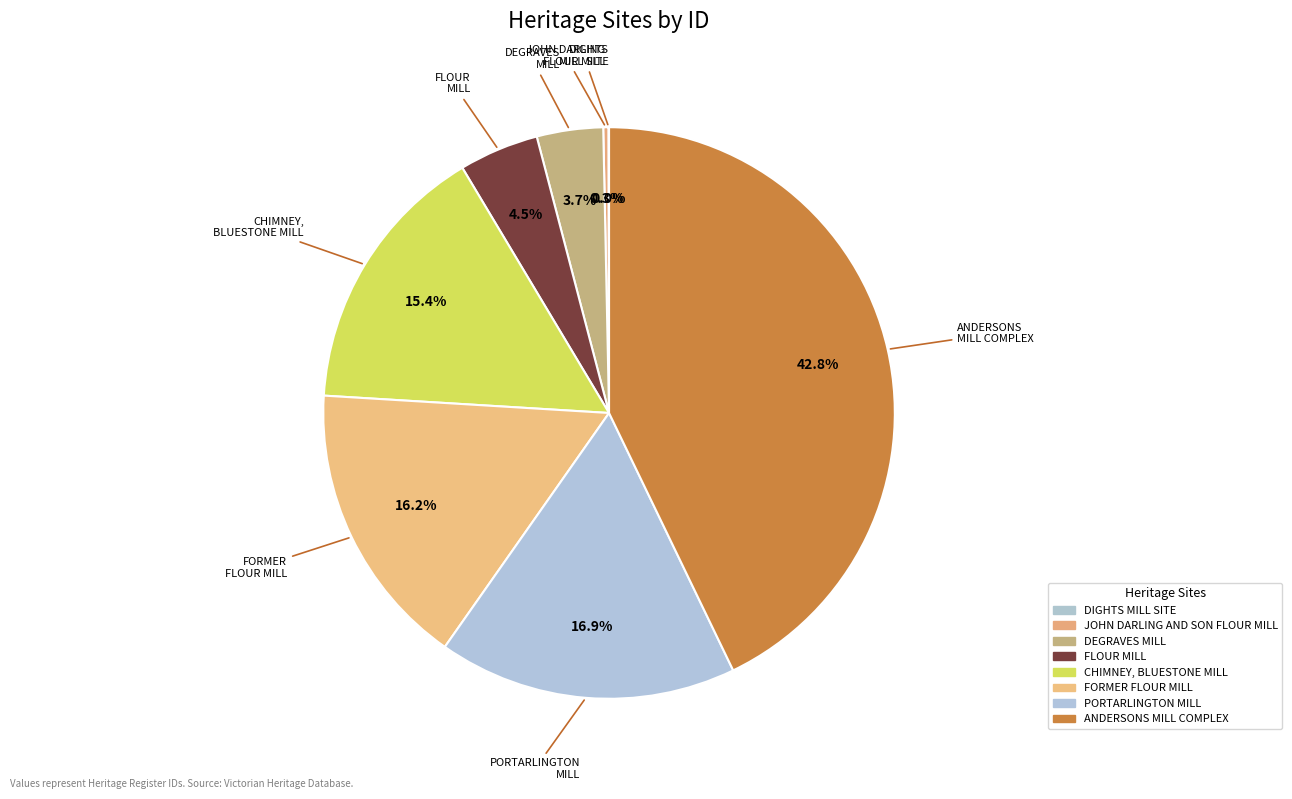

To the nearest percent, what portion does DEGRAVES MILL represent?

4%